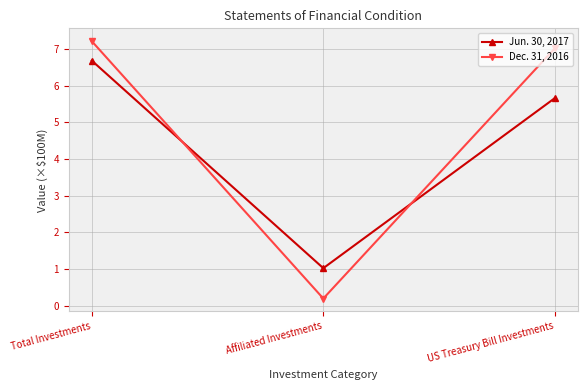

Reading left to right, extract all data points from this chart.

Jun. 30, 2017: 6.7	1.0	5.7
Dec. 31, 2016: 7.2	0.2	7.0